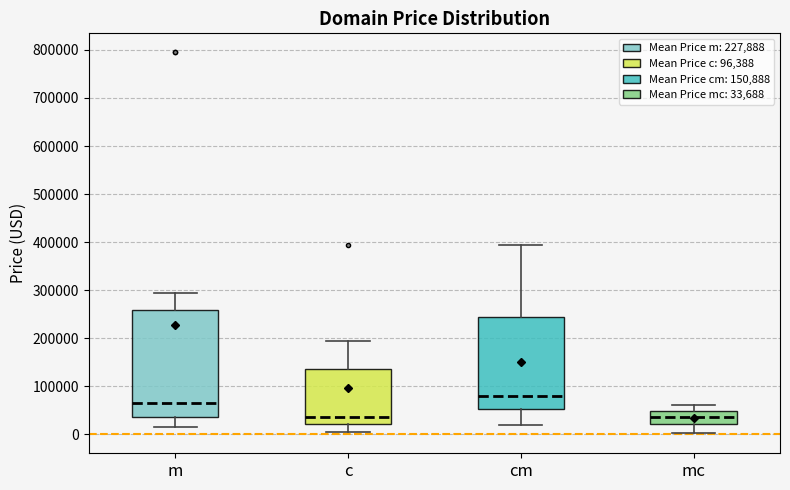

Reading left to right, transcribe this box plot: for each box, give where its median line is, the range the box spans, and where its two whiskers end, as read against the y-axis. The values are not printed on the chart, so give them approximately, as read against the axis.

m: median 60000, box 30000 to 260000, whiskers 10000 to 290000
c: median 30000, box 20000 to 140000, whiskers 0 to 190000
cm: median 80000, box 50000 to 240000, whiskers 20000 to 390000
mc: median 30000, box 20000 to 50000, whiskers 0 to 60000